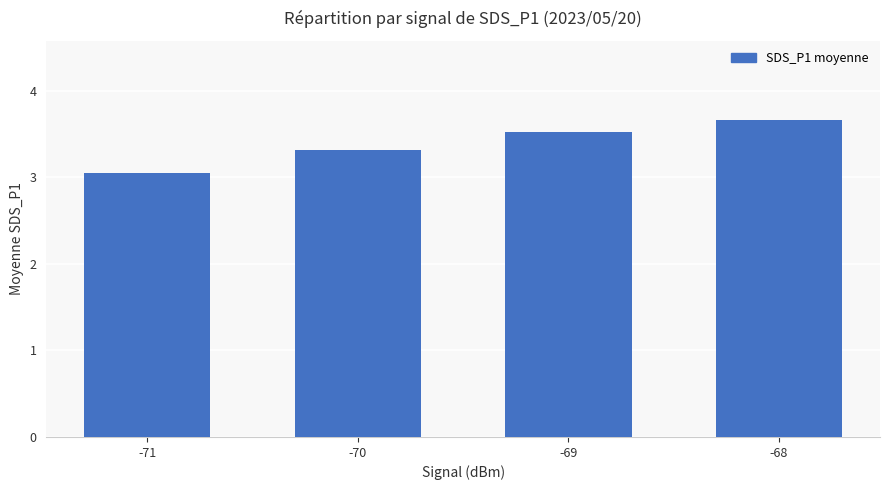

The chart shows a value of 1.7 at -71. True or false?

False